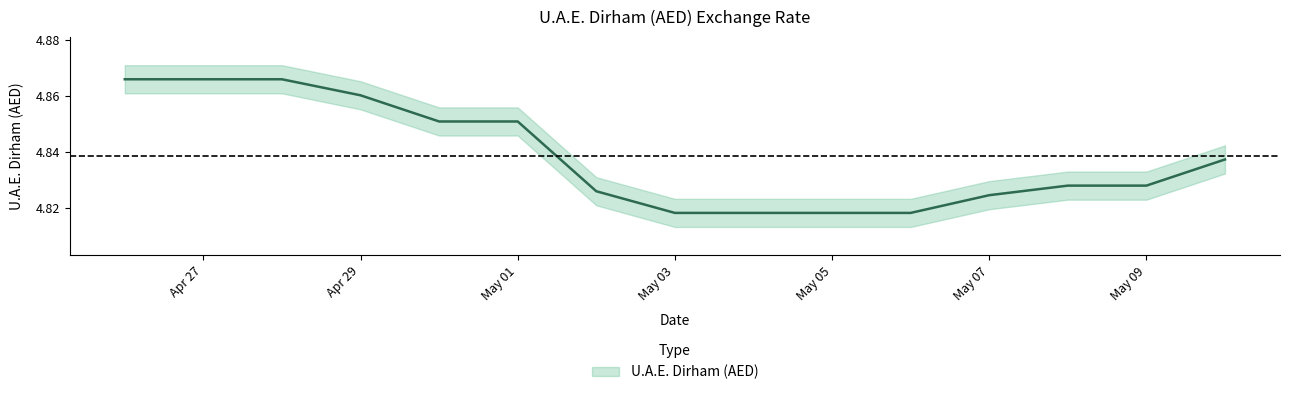

What position from the right is May 07?

4